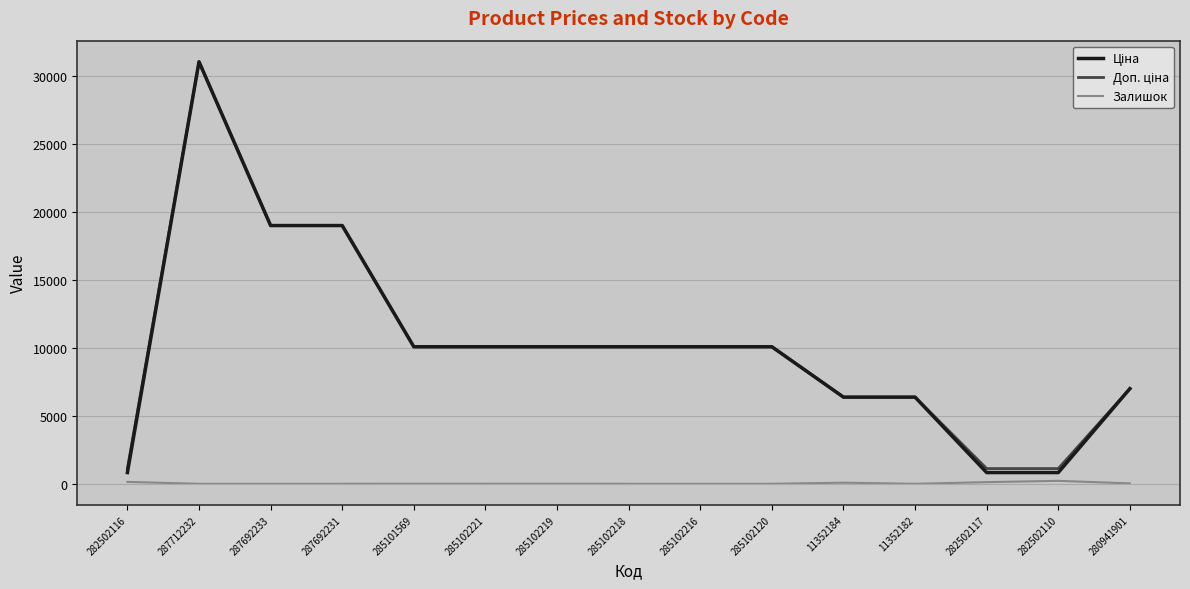

What is the difference between the highest and lowest values at 285102218?

10085.8